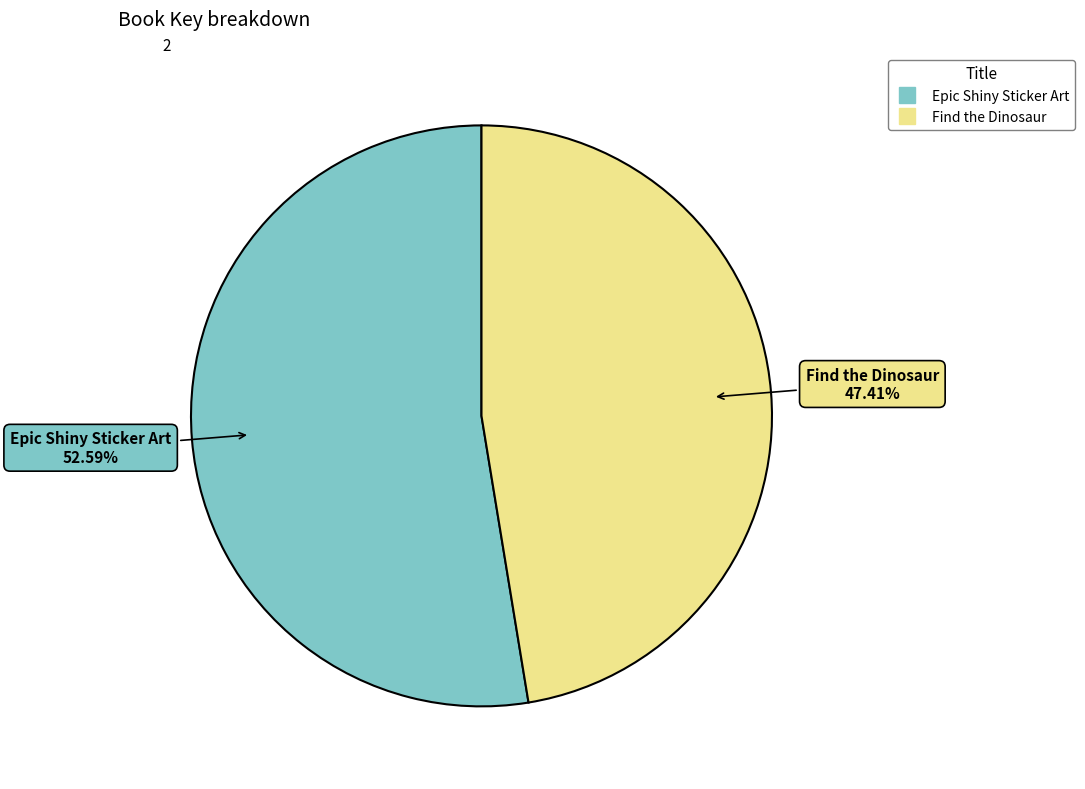

Which has a higher value, Epic Shiny Sticker Art or Find the Dinosaur?

Epic Shiny Sticker Art